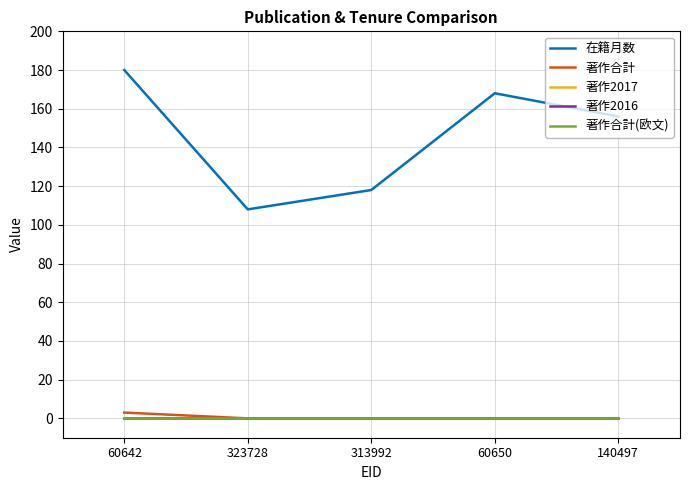

Reading left to right, what are all the values shown in this chart?

在籍月数: 180	108	118	168	156
著作合計: 3	0	0	0	0
著作2017: 0	0	0	0	0
著作2016: 0	0	0	0	0
著作合計(欧文): 0	0	0	0	0